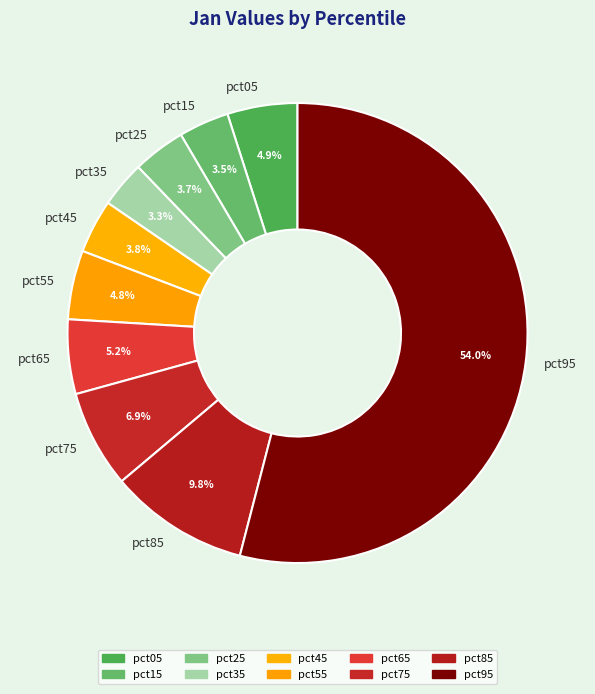

Does pct65 represent more than half of the total?

No